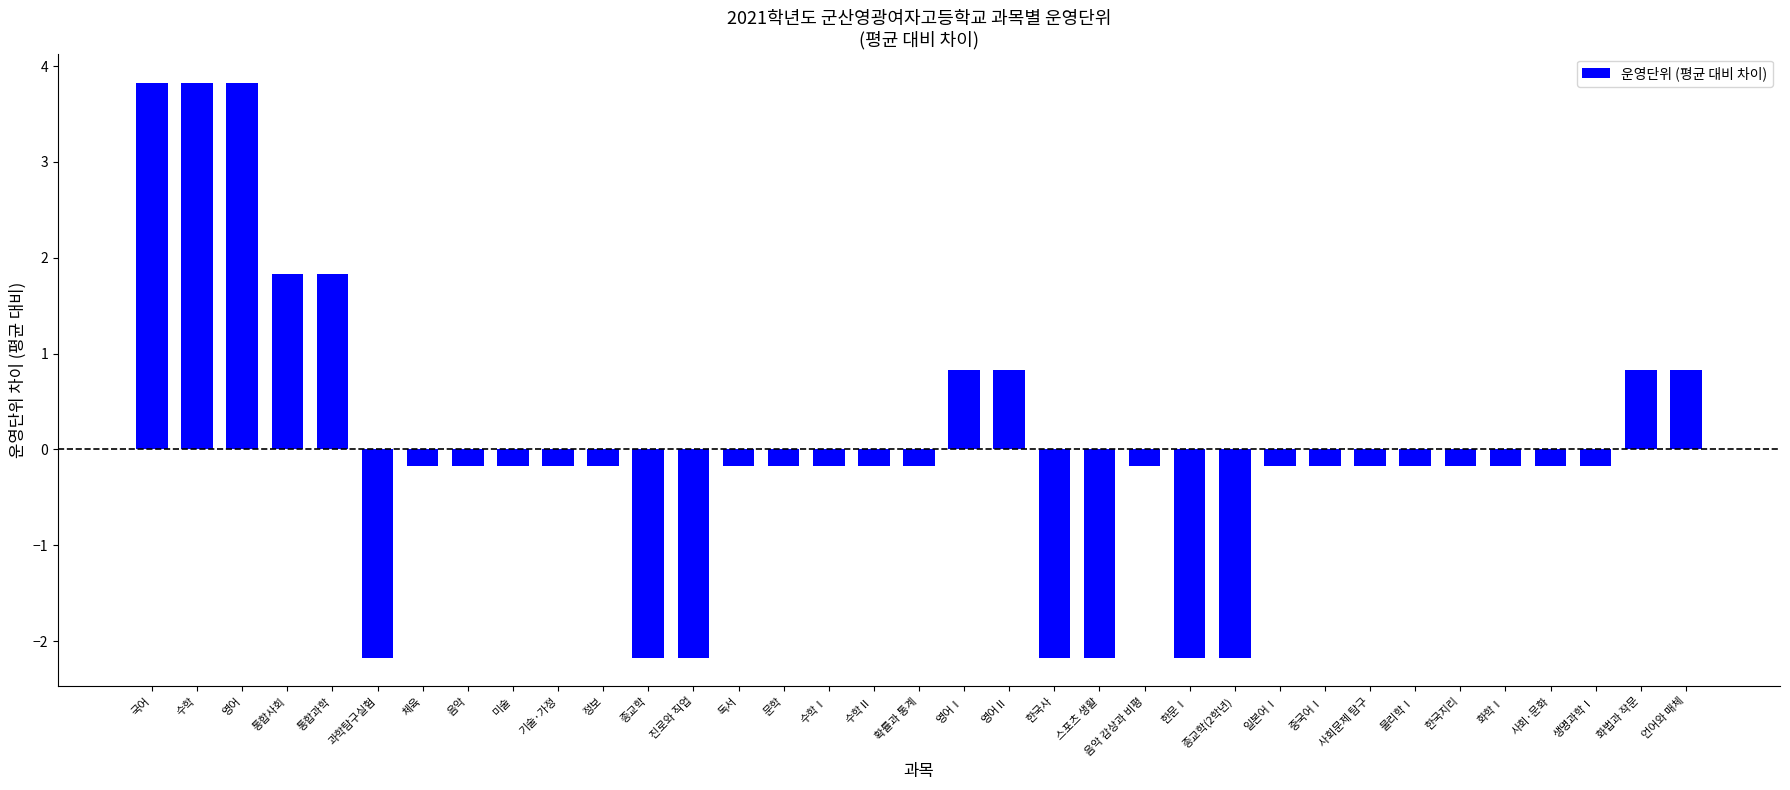

What is the label of the 28th bar from the right?

음악